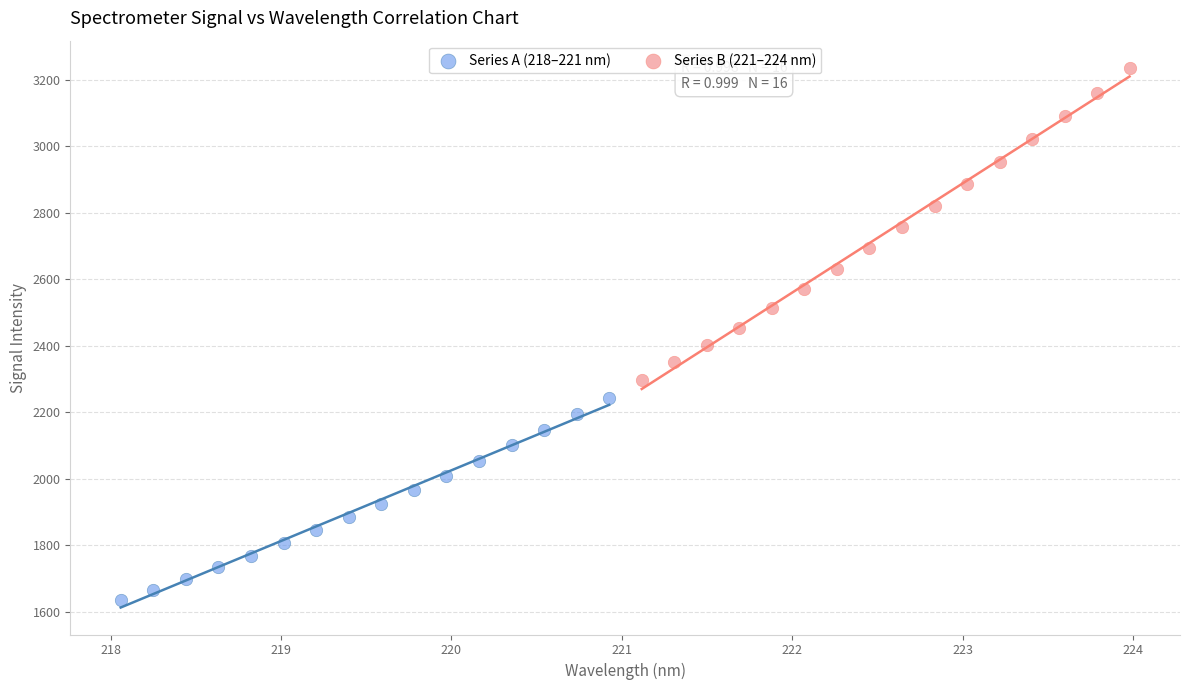

Which series reaches the maximum Y coordinate?

Series B (221–224 nm)